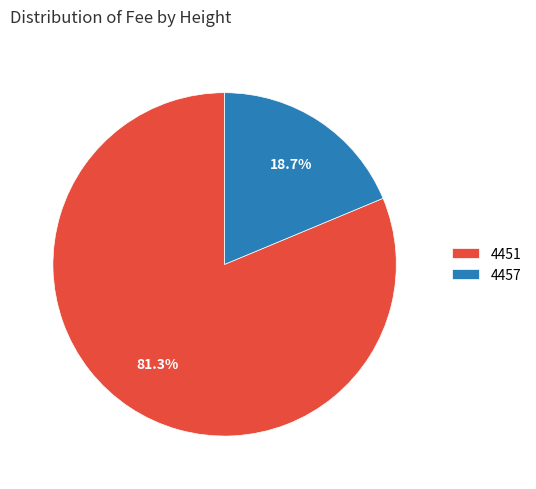

To the nearest percent, what is the difference between the 4457 and 4451 slice percentages?

63%